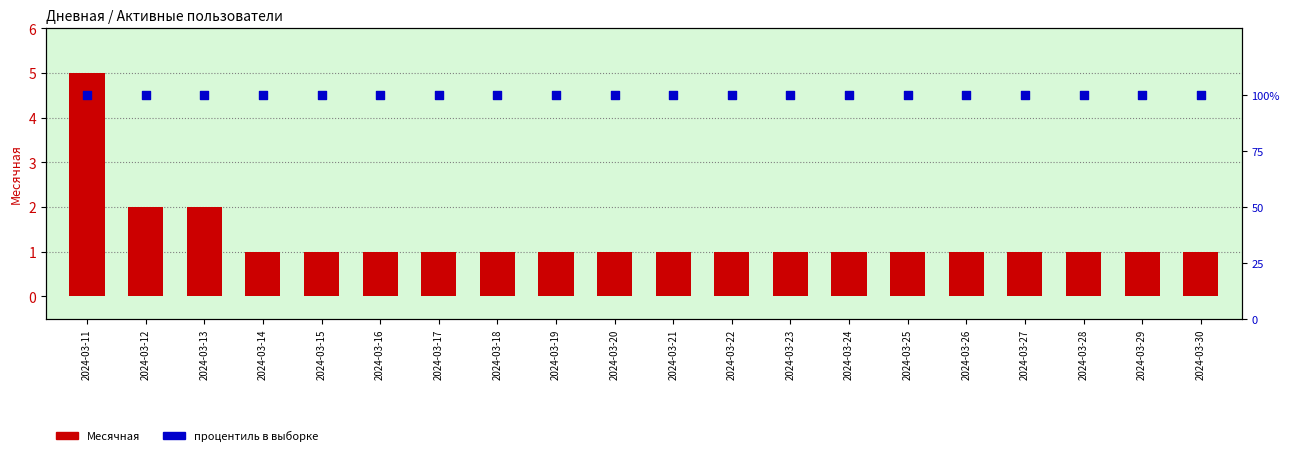

Is the value of Недельная (процентиль) at 2024-03-13 greater than the value of Месячная at 2024-03-14?

Yes